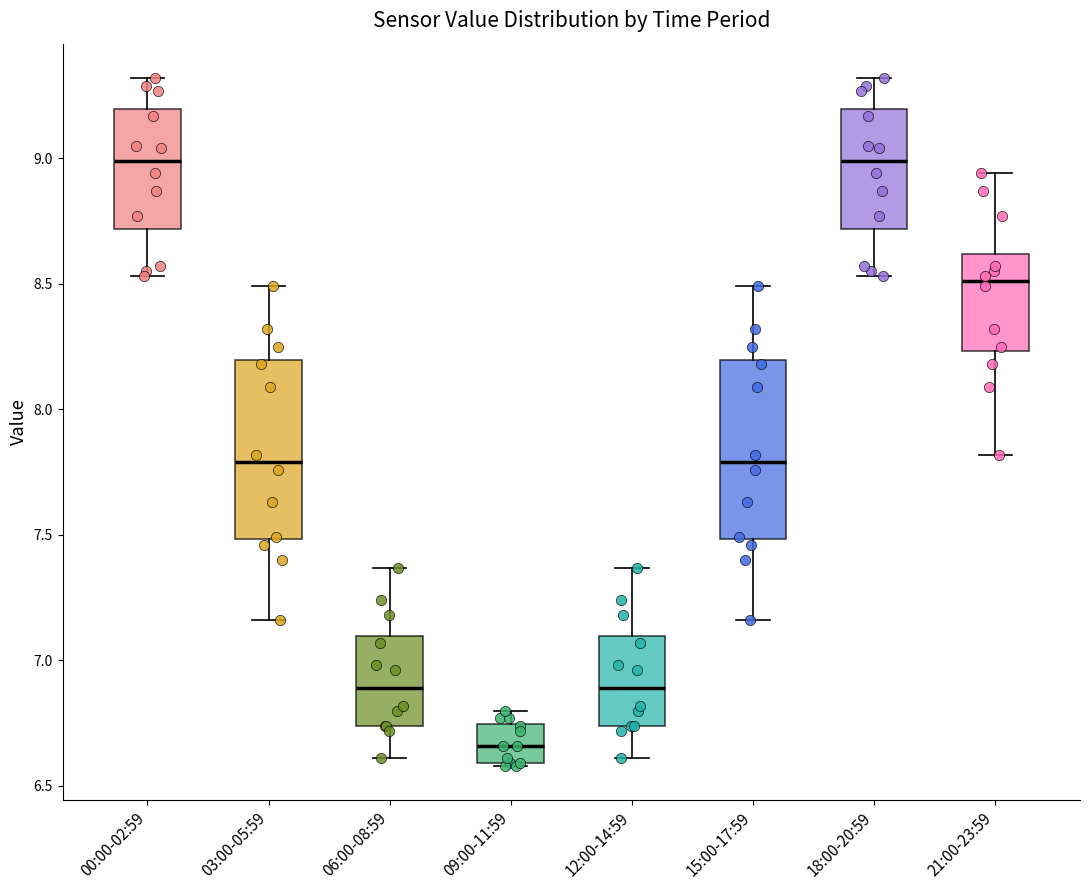

Which box's median line is the lowest?

09:00-11:59